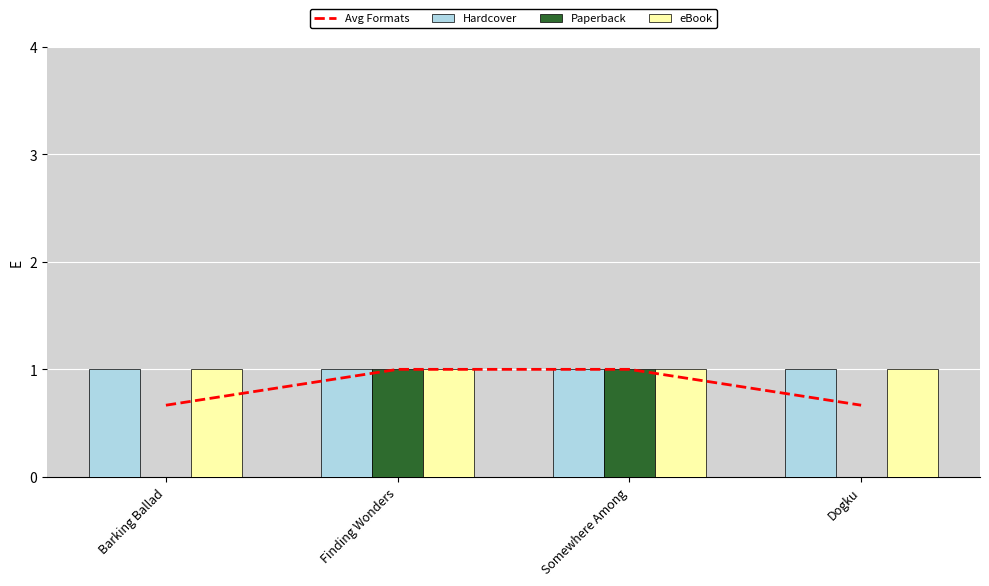

Where is Hardcover nearest to the value 1?

Barking Ballad